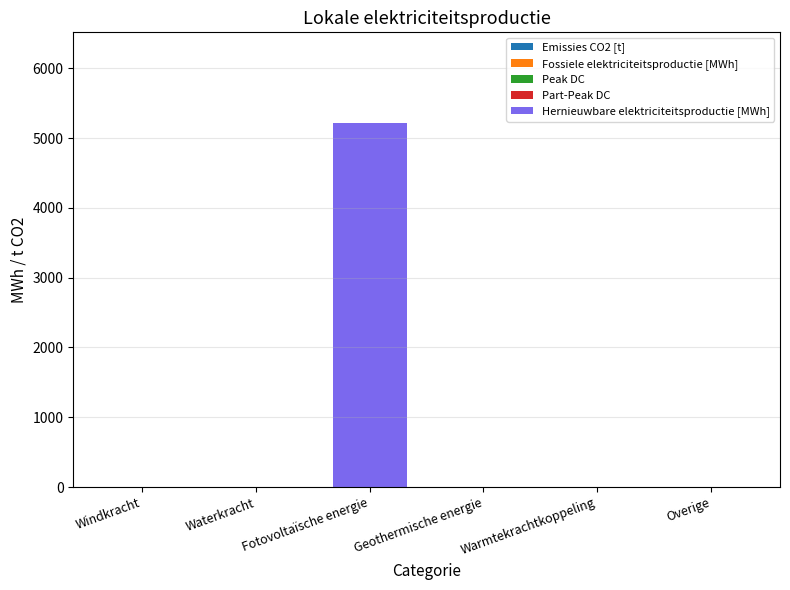

True or false: the data shows 2971.2 at Overige.

False